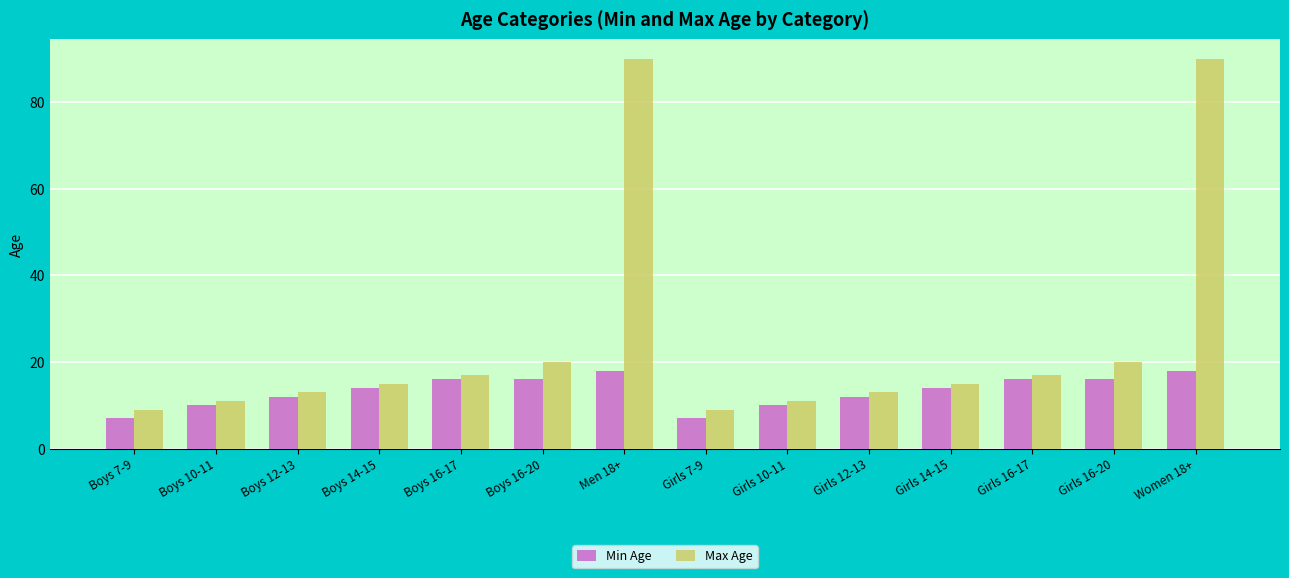

Which series changed the most between Boys 16-20 and Girls 12-13?

Max Age